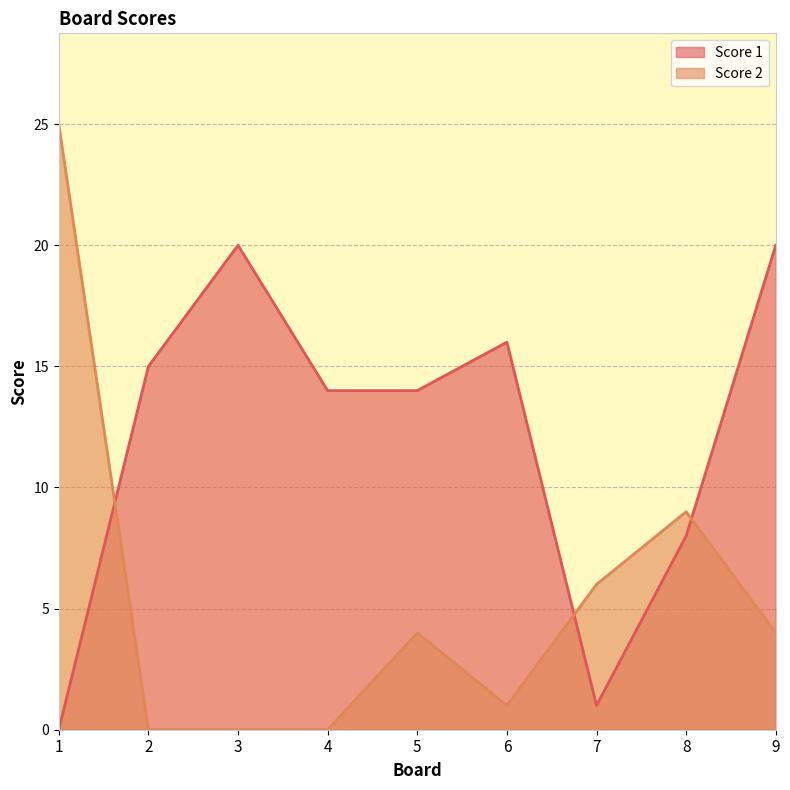

In Score 1, how many points are lower than both neighbors (excluding endpoints)?

1